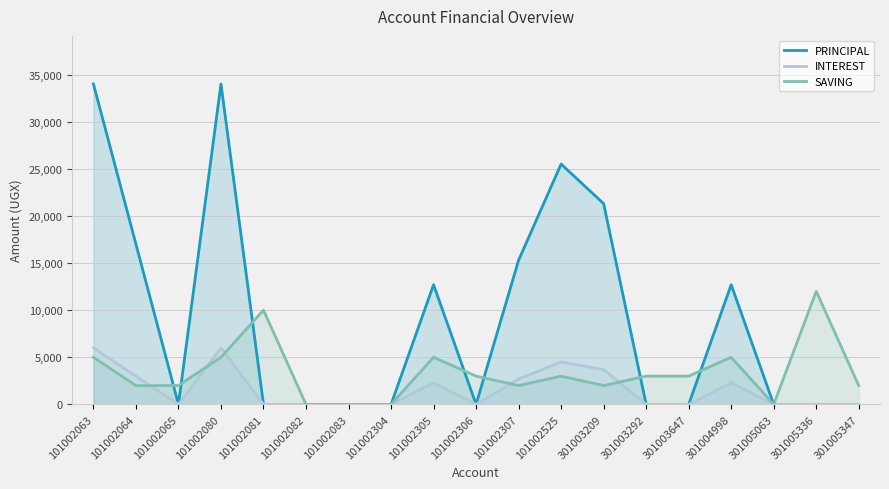

How many interior local valleys does the PRINCIPAL series have?

2